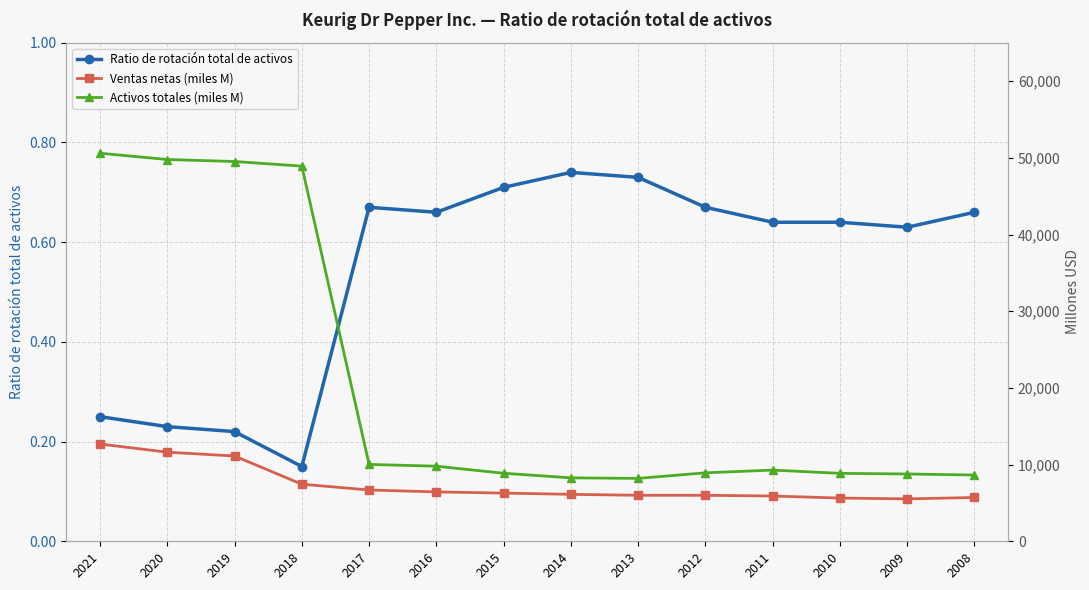

Is it true that Ventas netas (miles M) equals 6440.0 at 2016?

True